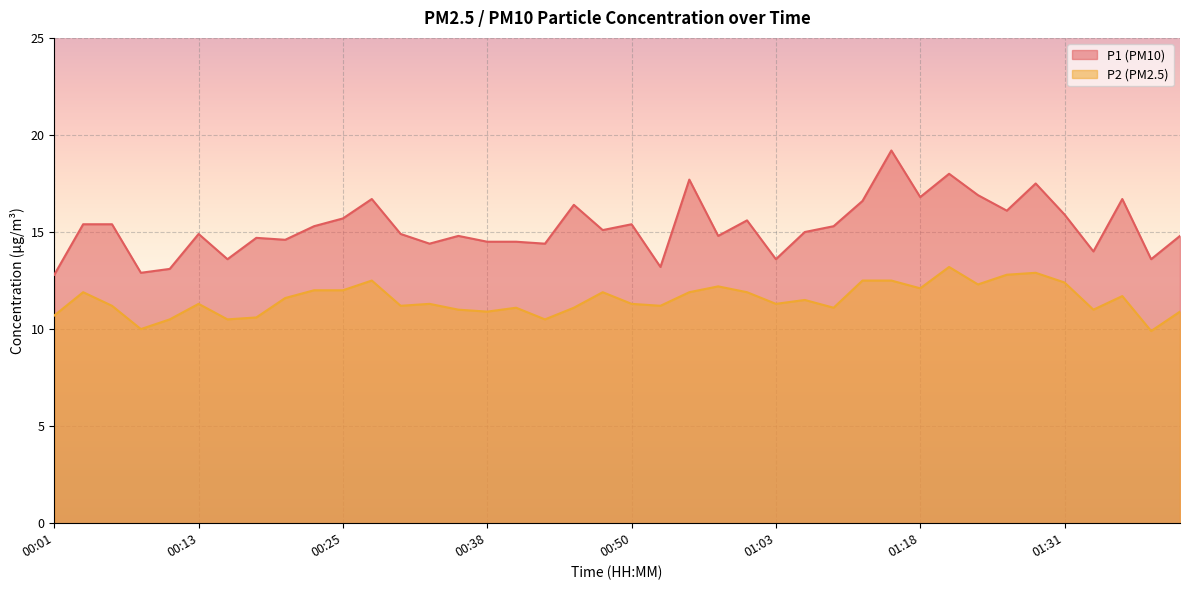

What is the label of the 39th point from the left?

01:42